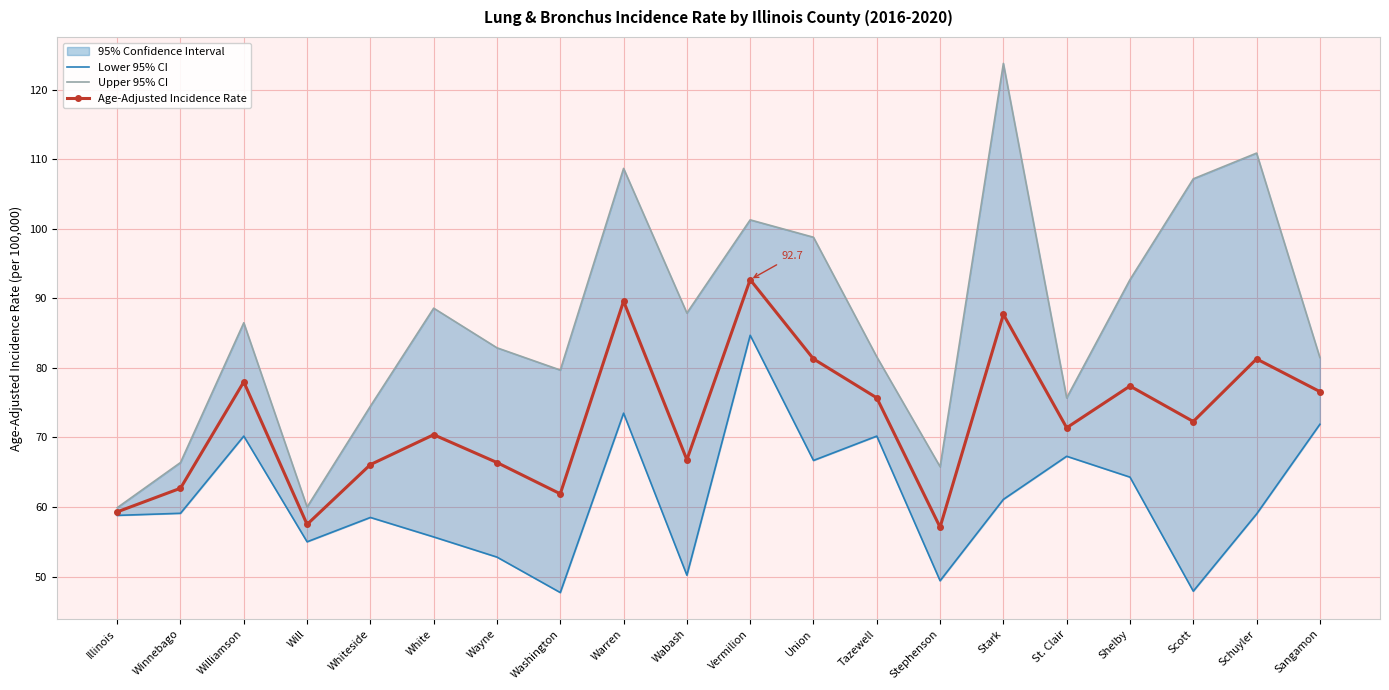

List the labels in order of Upper 95% CI value, smallest first.

Illinois, Will, Stephenson, Winnebago, Whiteside, St. Clair, Washington, Sangamon, Tazewell, Wayne, Williamson, Wabash, White, Shelby, Union, Vermilion, Scott, Warren, Schuyler, Stark